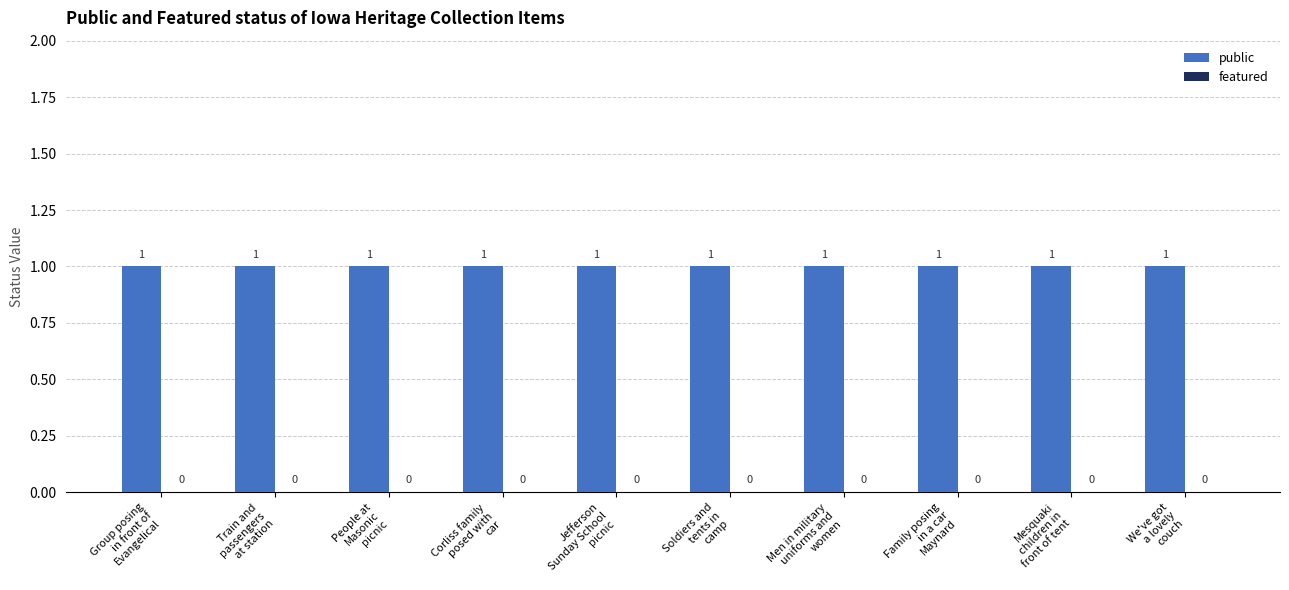

Reading right to left, transcribe all the data shown in this chart.

public: We've got
a lovely
couch=1	Mesquaki
children in
front of tent=1	Family posing
in a car
Maynard=1	Men in military
uniforms and
women=1	Soldiers and
tents in
camp=1	Jefferson
Sunday School
picnic=1	Corliss family
posed with
car=1	People at
Masonic
picnic=1	Train and
passengers
at station=1	Group posing
in front of
Evangelical=1
featured: We've got
a lovely
couch=0	Mesquaki
children in
front of tent=0	Family posing
in a car
Maynard=0	Men in military
uniforms and
women=0	Soldiers and
tents in
camp=0	Jefferson
Sunday School
picnic=0	Corliss family
posed with
car=0	People at
Masonic
picnic=0	Train and
passengers
at station=0	Group posing
in front of
Evangelical=0